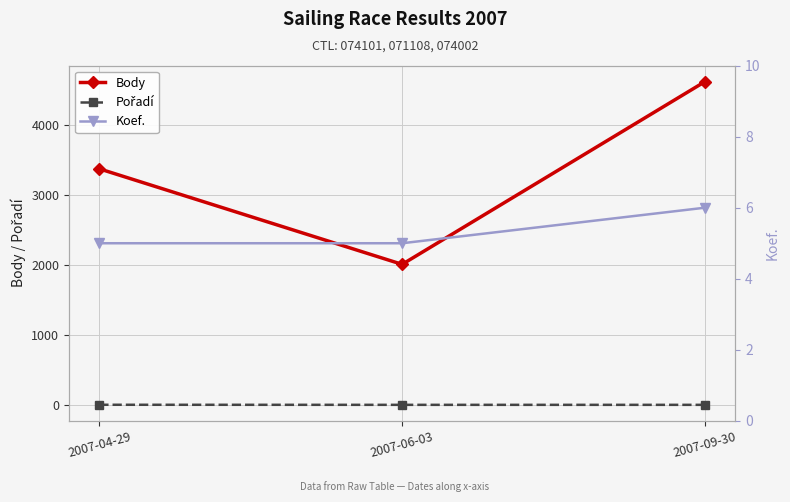

Is it true that Pořadí equals 3 at 2007-06-03?

True